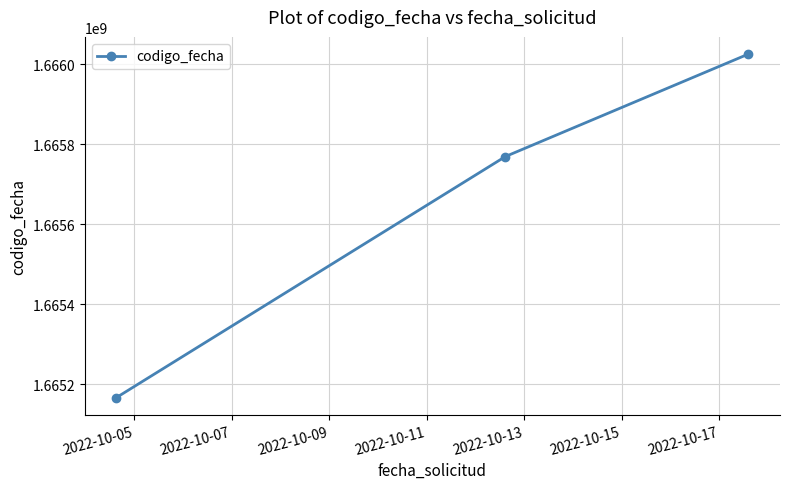

What is the greatest value displayed?

1666025254